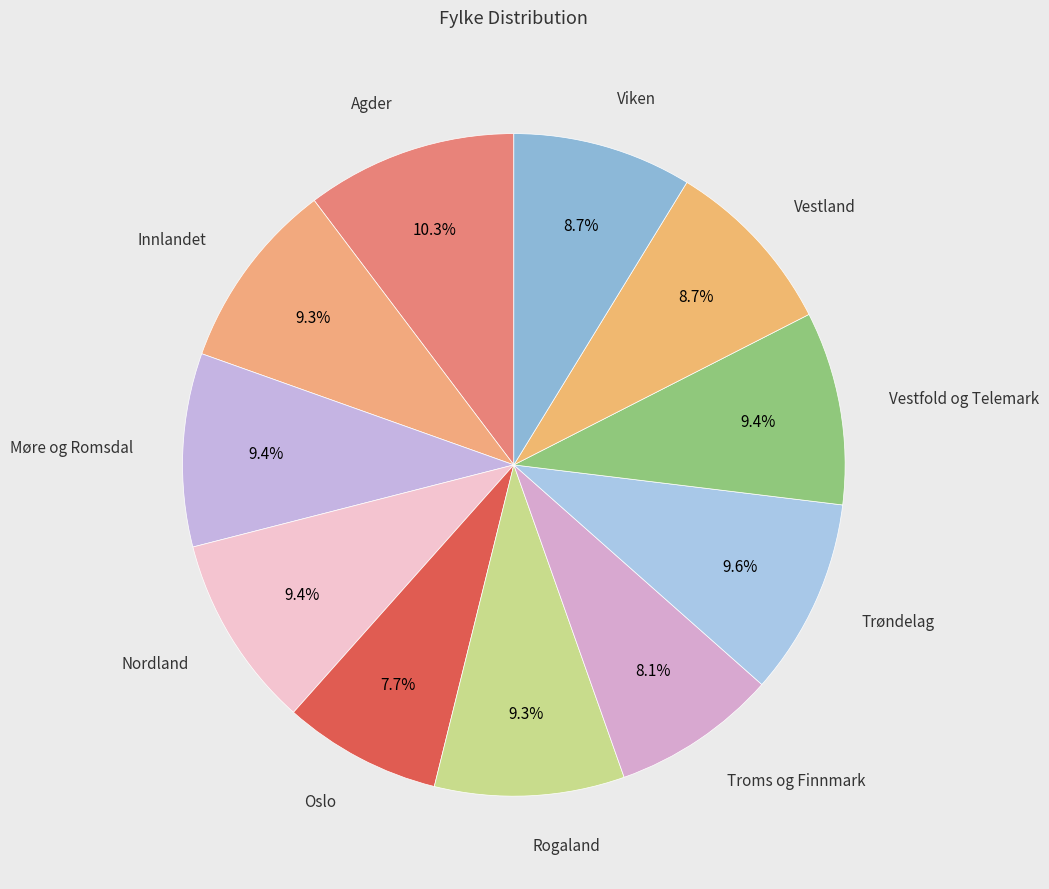

How many slices are in this pie chart?

11